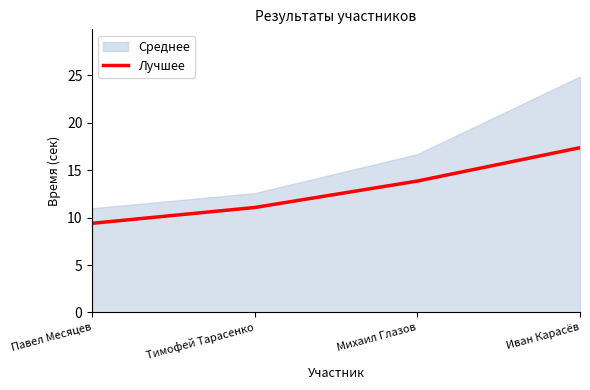

Which category has the highest value in the Лучшее series?

Иван Карасёв